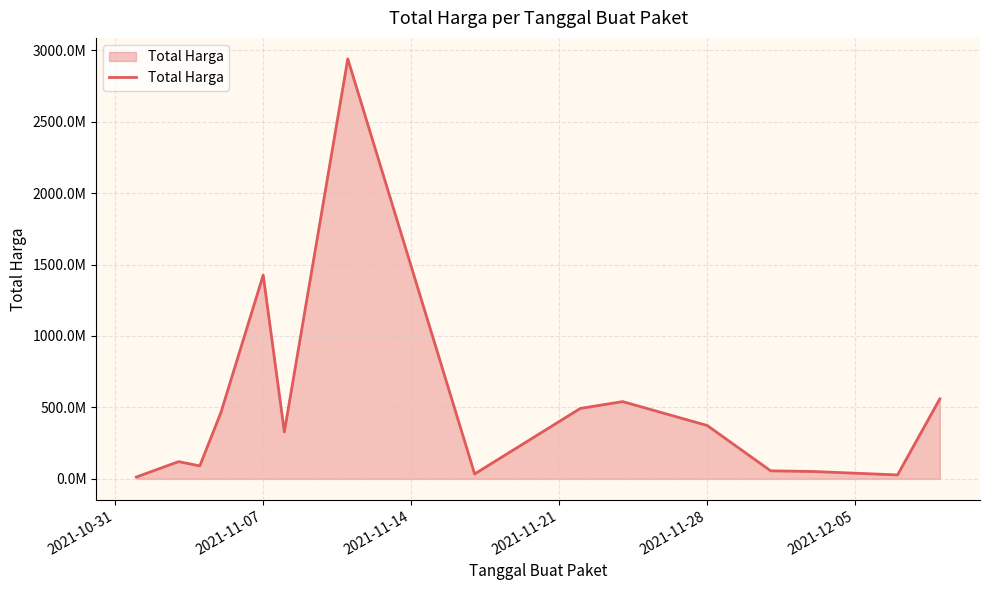

Reading right to left, list all the values displayed in this chart.

559971000	27412000	51601000	56152800	373404000	540634200	493000000	34292000	2938963240	329124000	1425867900	464002100	90672075	120613270	12787500